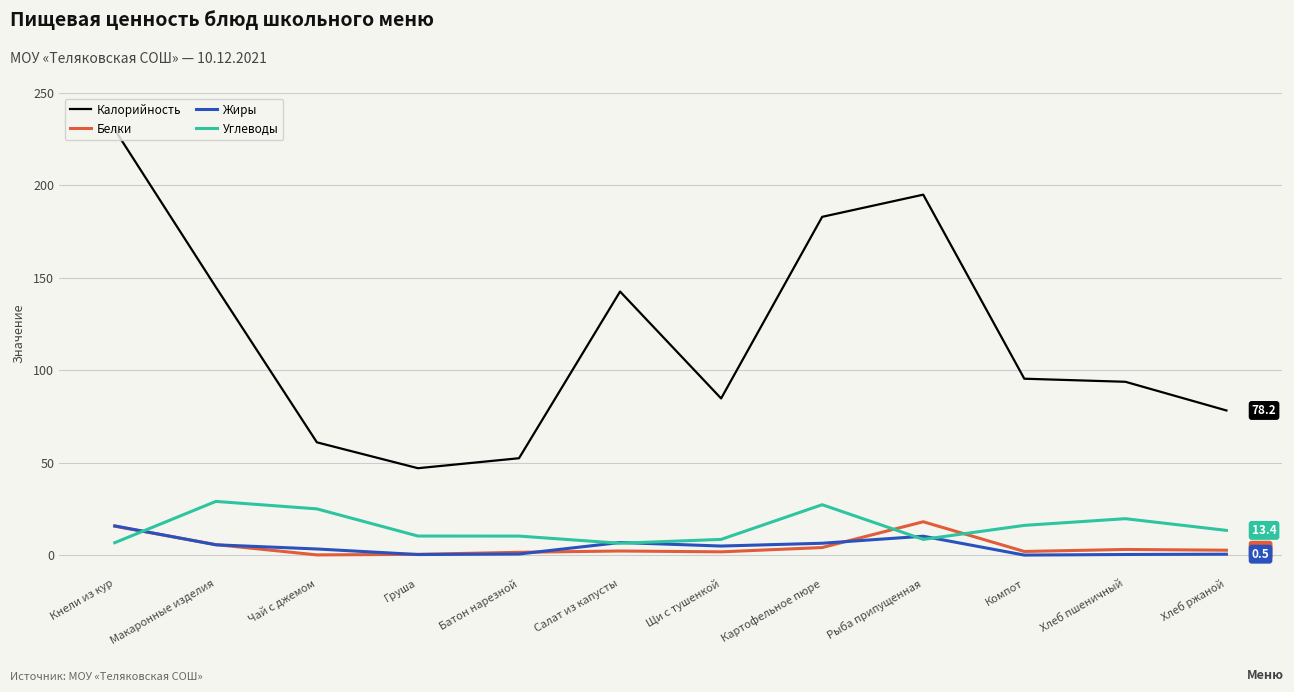

What is the difference between the highest and lowest values at Рыба припущенная?

186.5